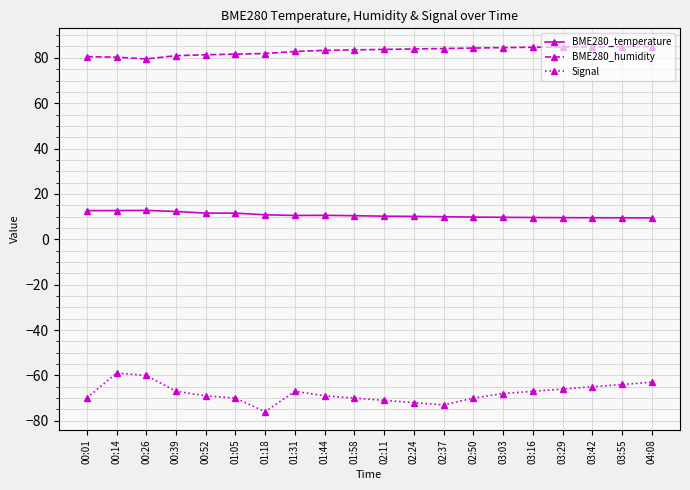

At how many categories does at least one series exceed 56?

20